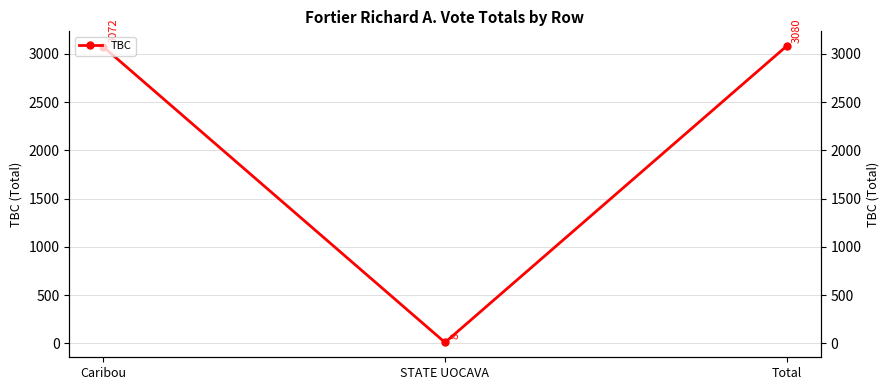

How many lines are shown in the chart?

1